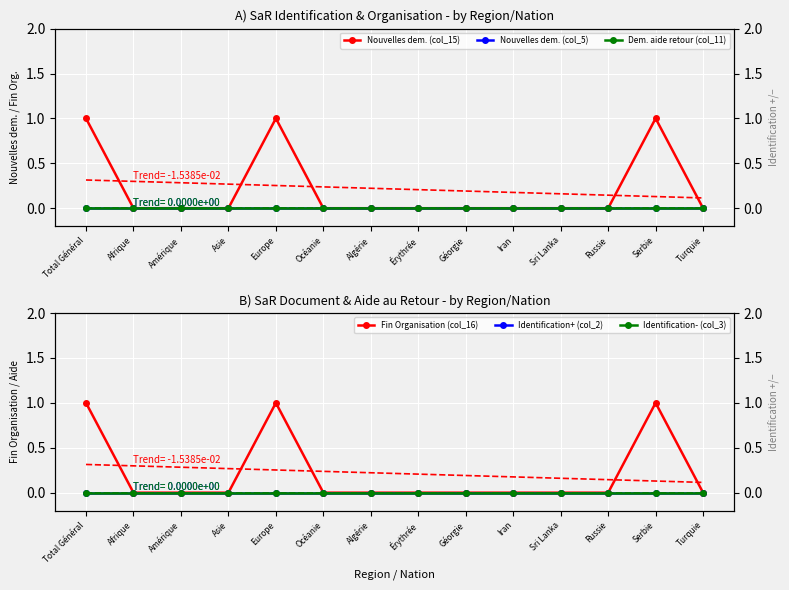

Count the number of data series in this chart.

6